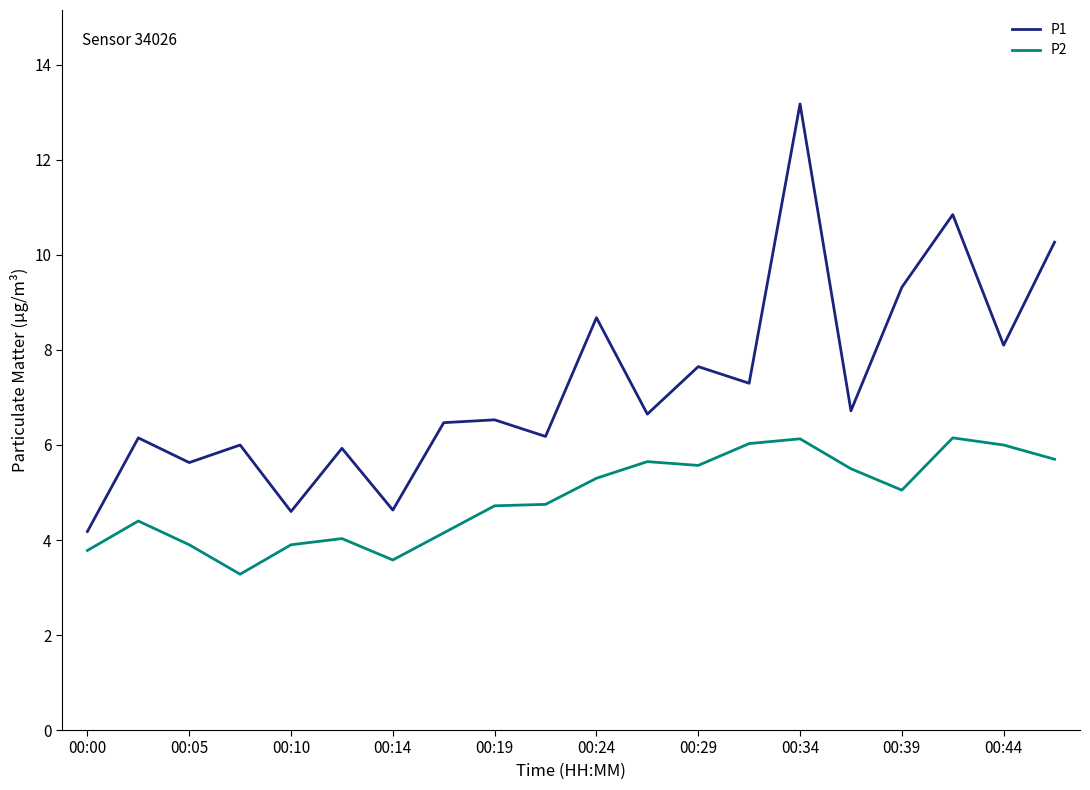

List the series in order of their overall mean, highest first.

P1, P2